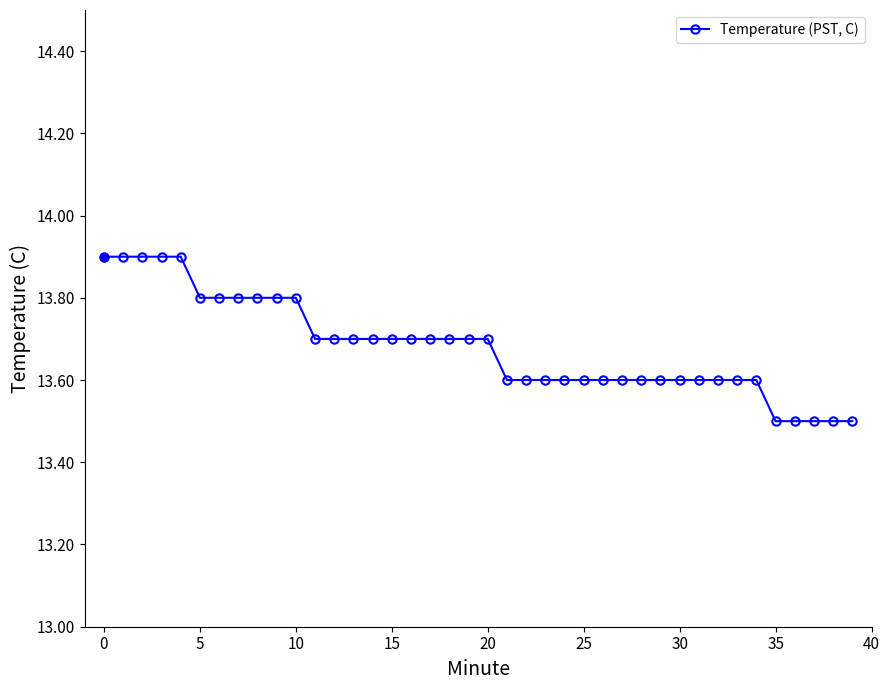

What is the difference between the second highest and second lowest values?

0.4